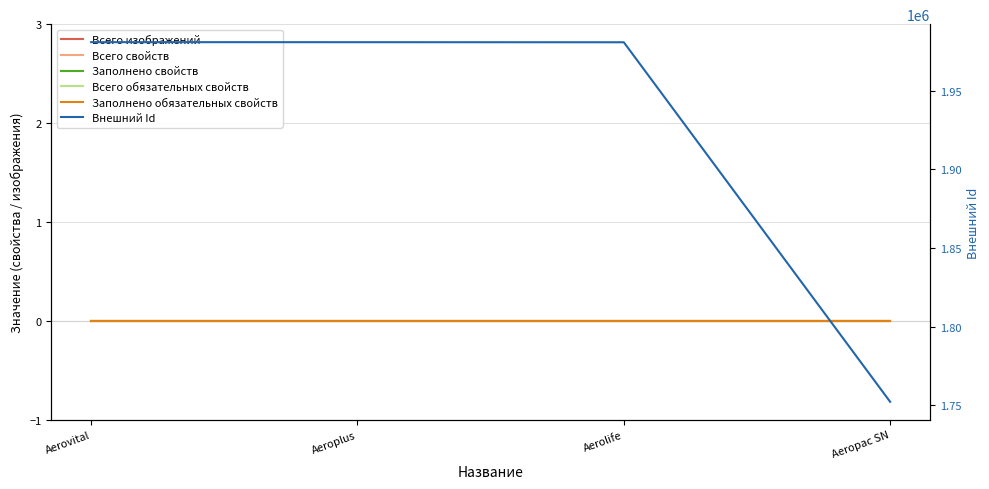

Which series has the largest range (max minus min)?

Внешний Id